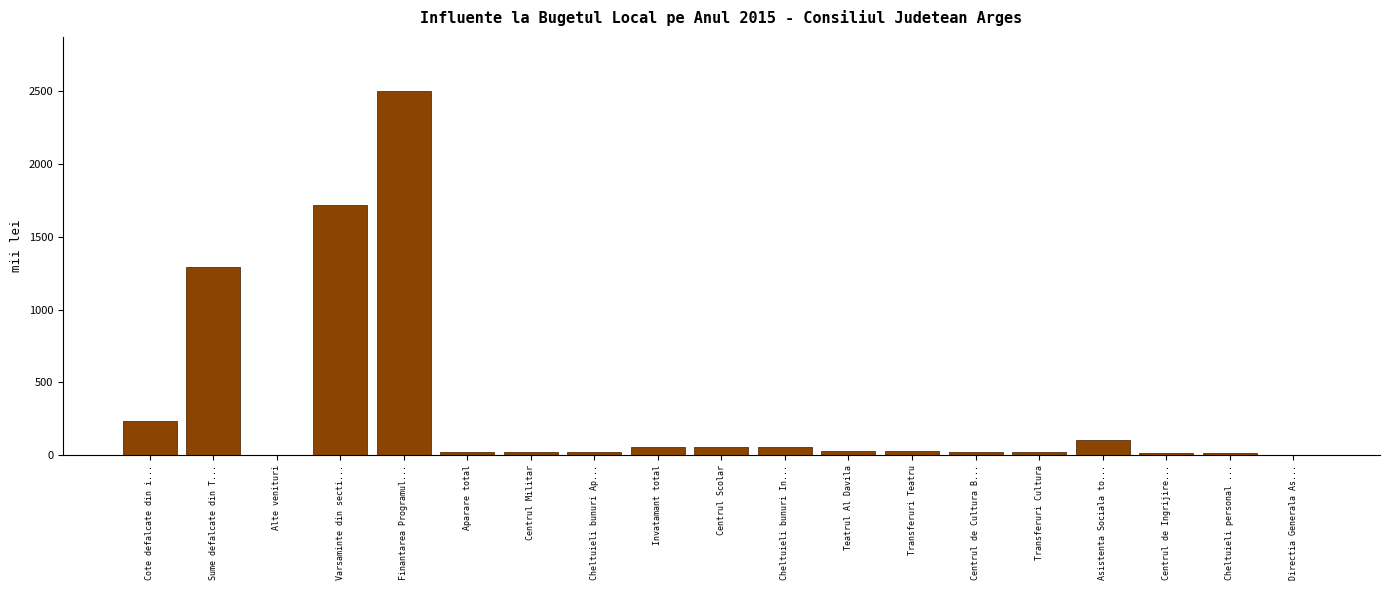

Which label corresponds to the largest value in the chart?

Finantarea Programul...